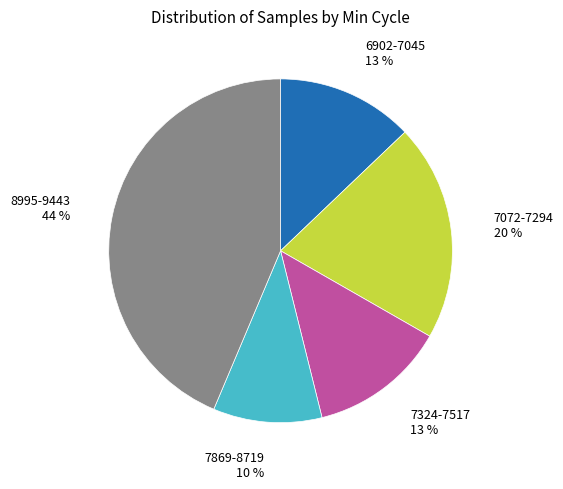

Does any single category account for the majority?

No